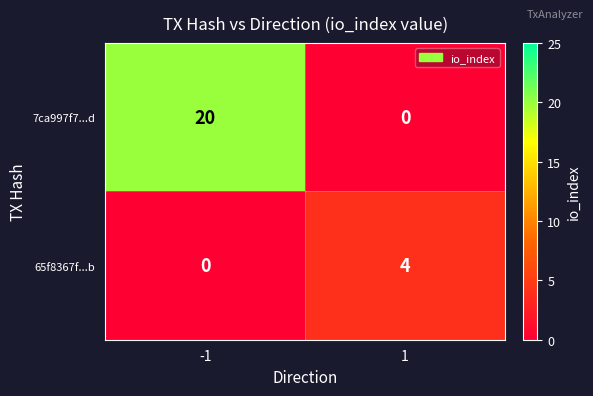

Reading right to left, transcribe all the data shown in this chart.

7ca997f7...d: 0	20
65f8367f...b: 4	0